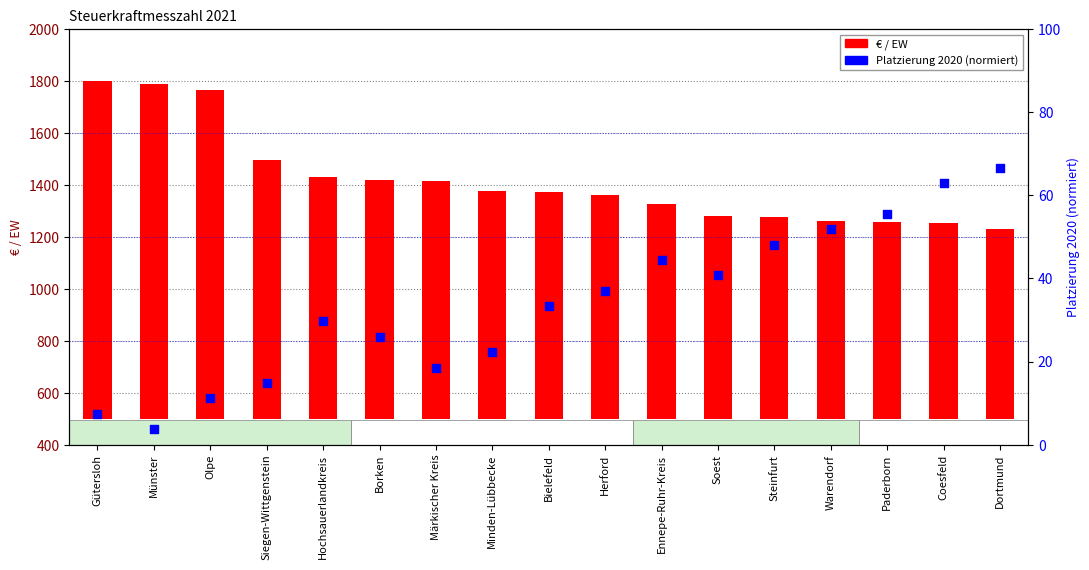

Which series reaches the minimum Y coordinate?

Platzierung 2020